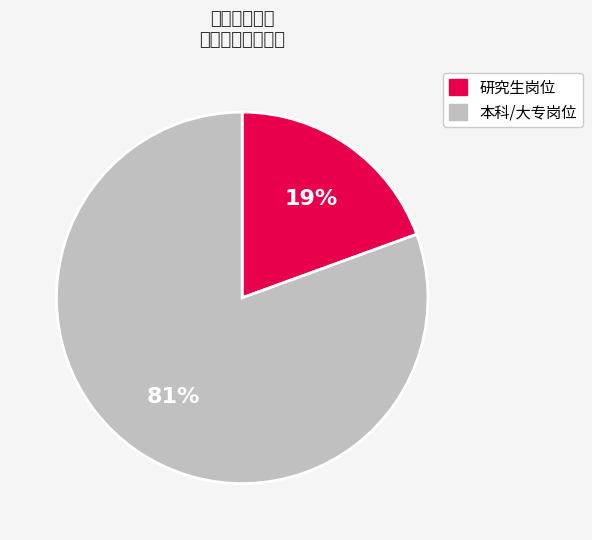

Is there a majority slice in this chart?

Yes